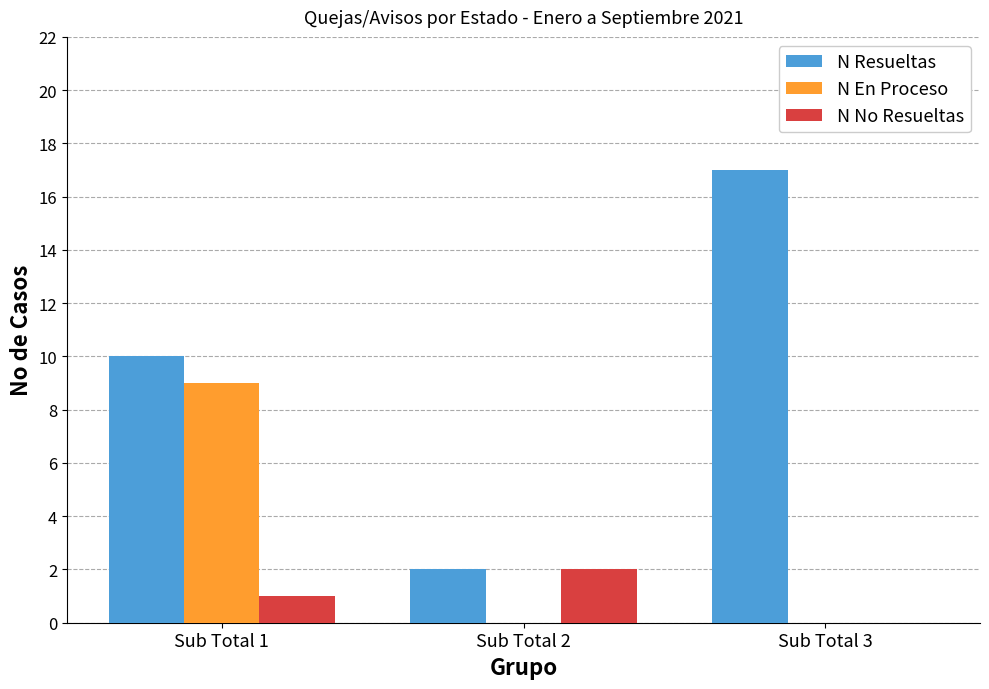

What is the sum of all N No Resueltas values?

3